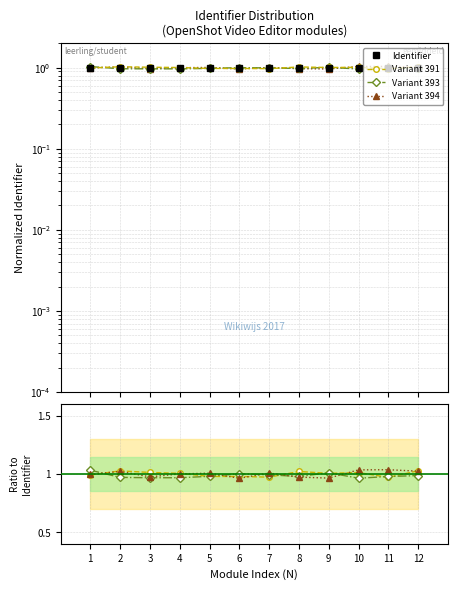

What is the average value?

1.0